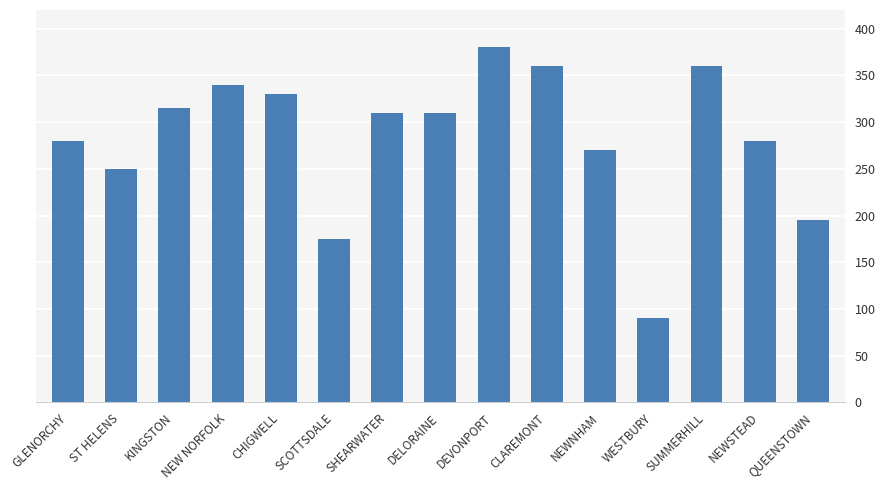

What is the difference between the second highest and minimum values?

270.0